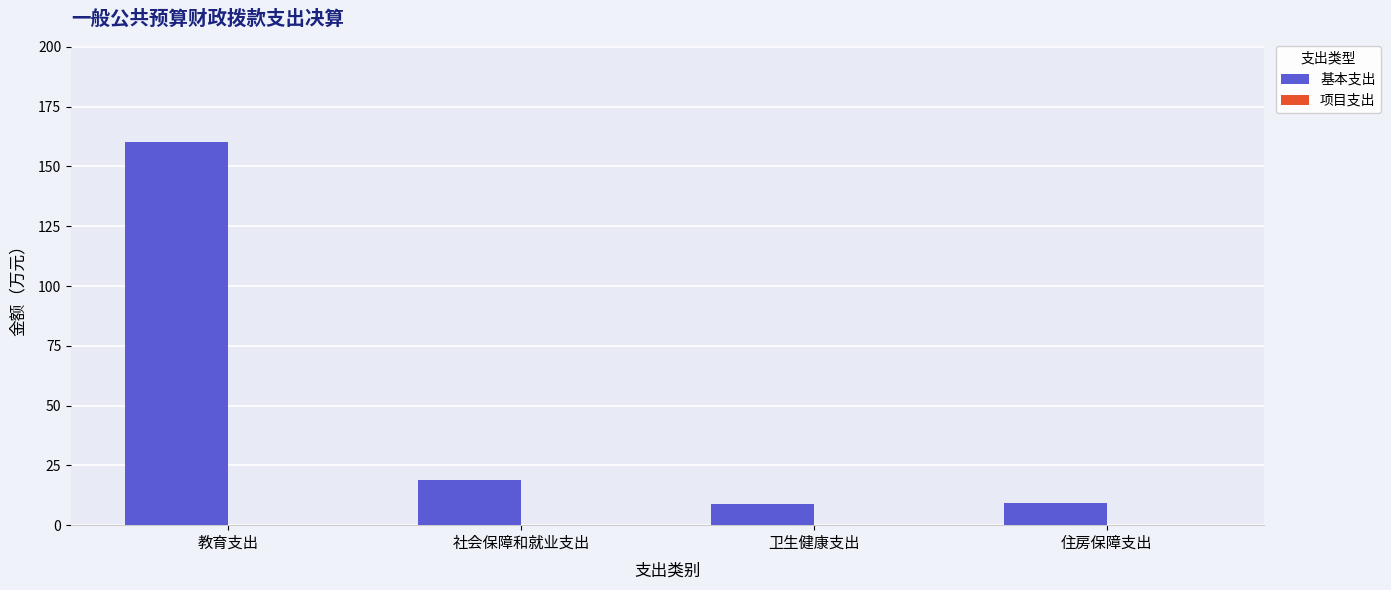

What position from the left is 社会保障和就业支出?

2